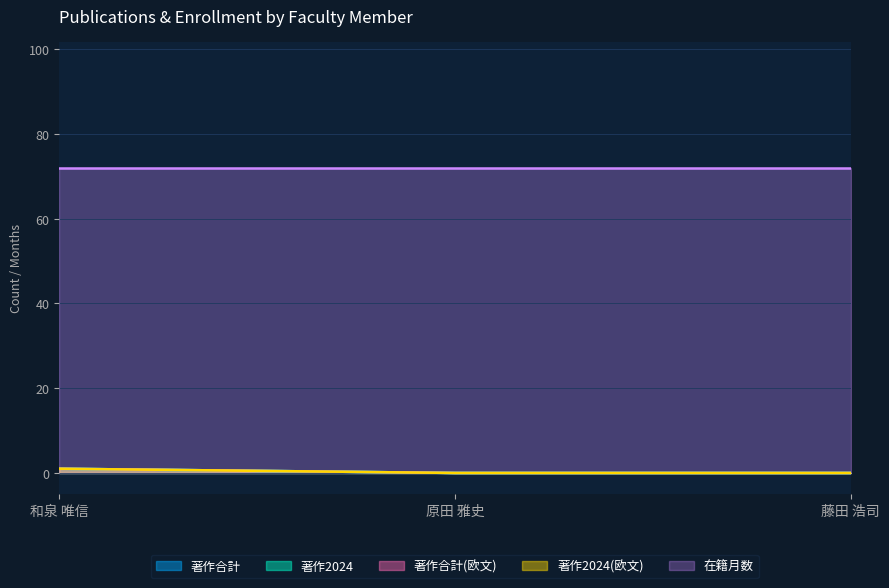

How many values in the 著作合計 series exceed 0?

1